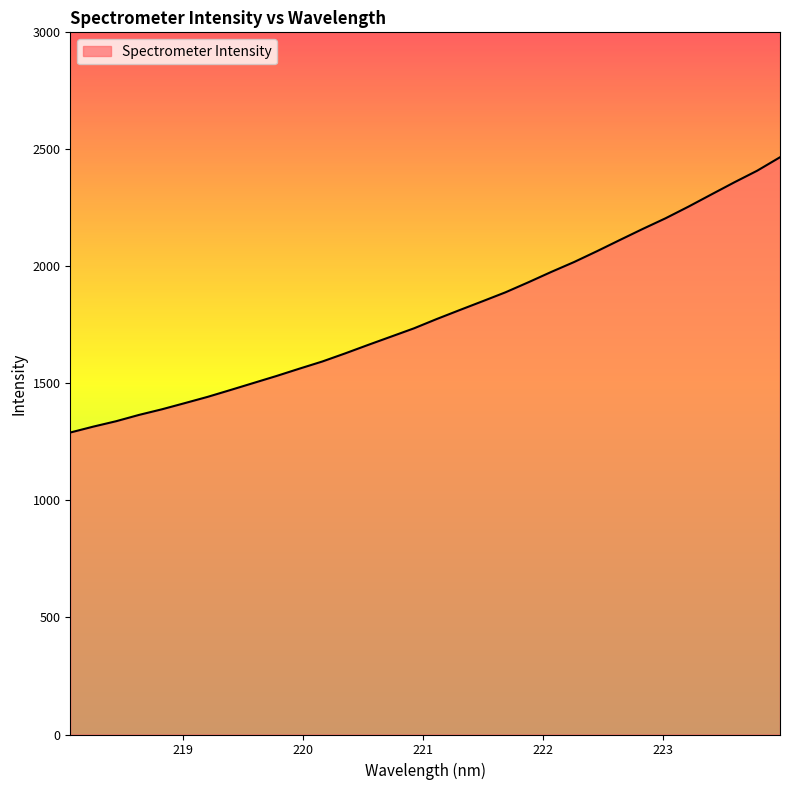

What is the maximum value shown in the chart?

2466.3